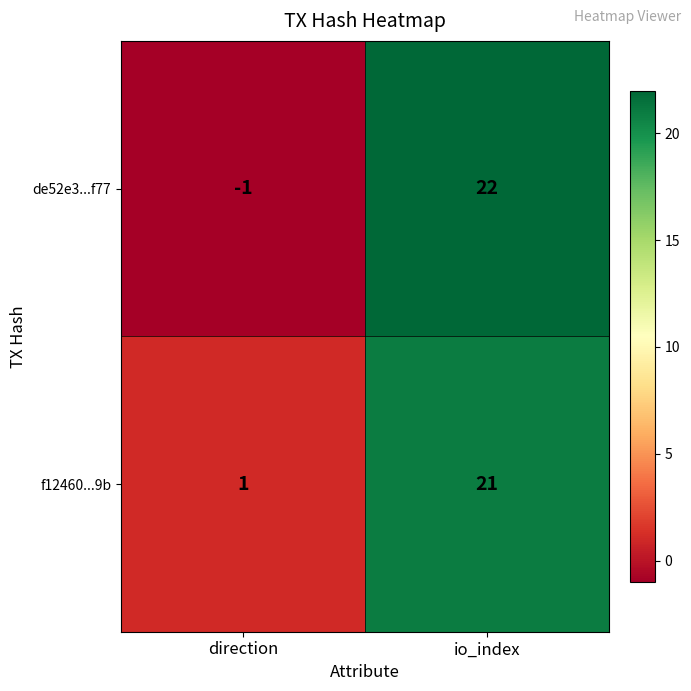

Which series has the largest total across all categories?

f12460...9b